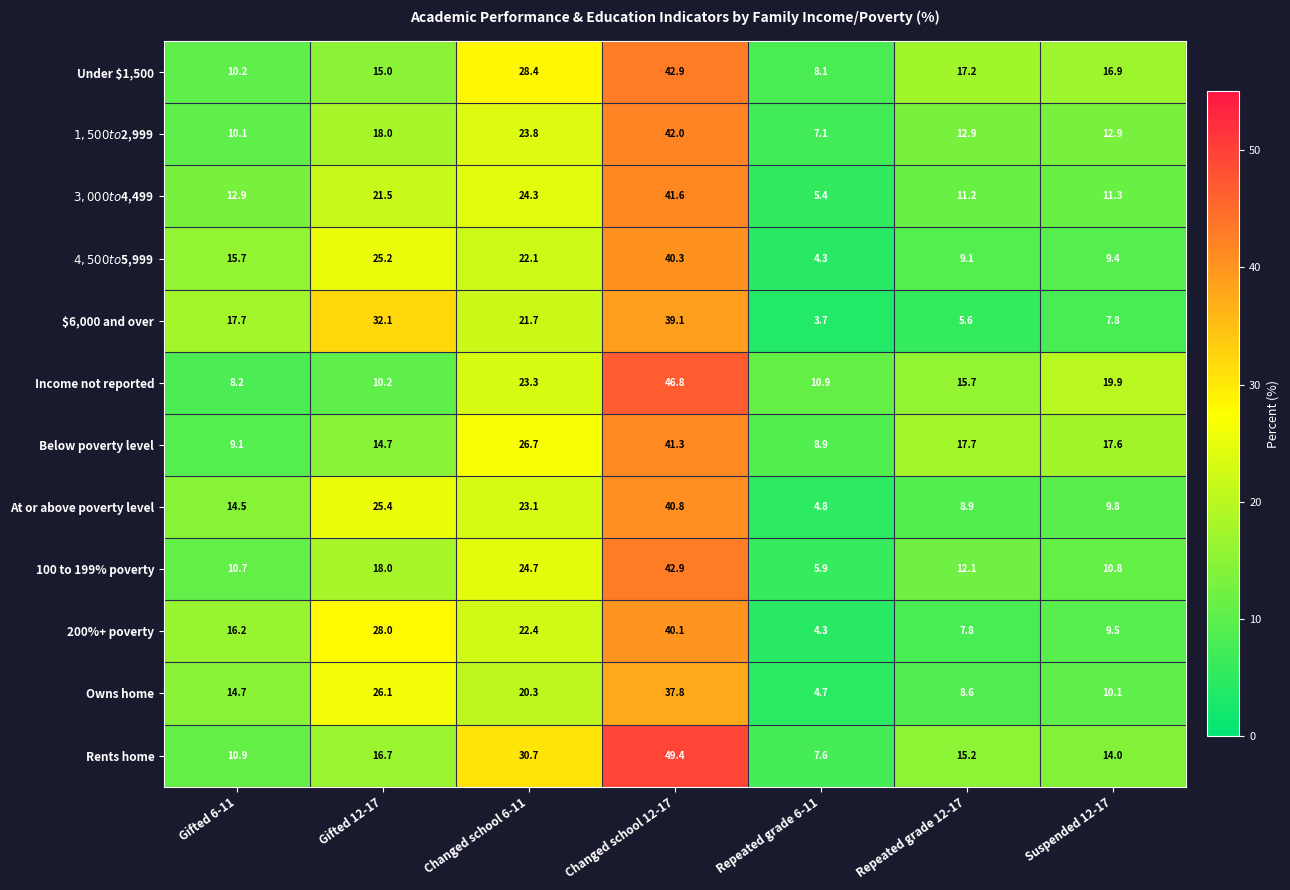

Which series has the largest total across all categories?

Rents home